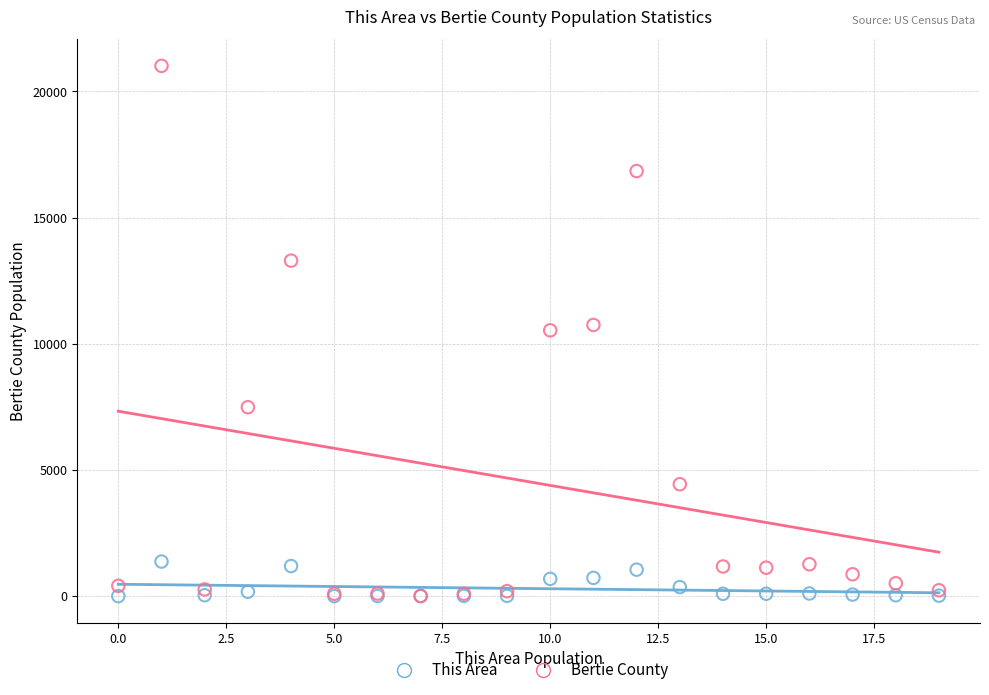

Which series has the widest spread of Y values?

Bertie County